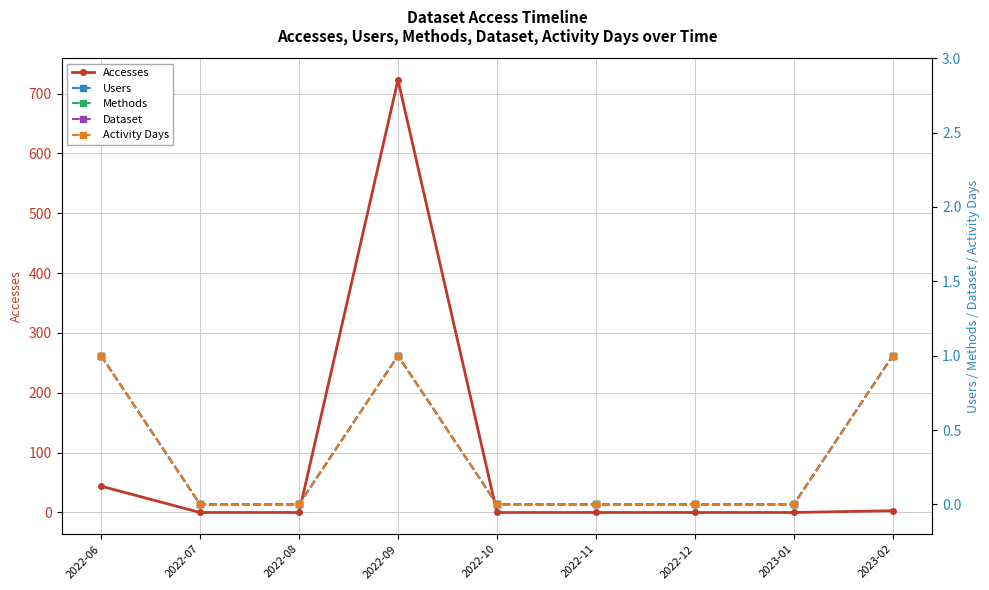

Count the Methods values in the range 0 to 1.

9